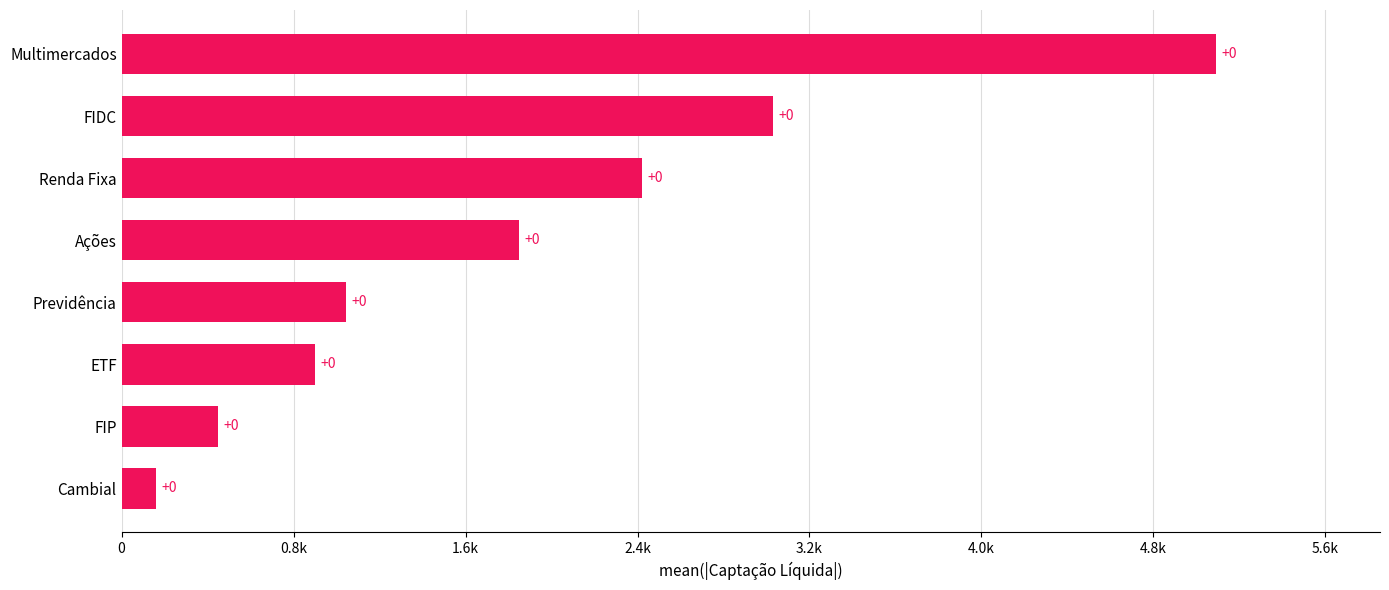

Are the bars horizontal?

Yes